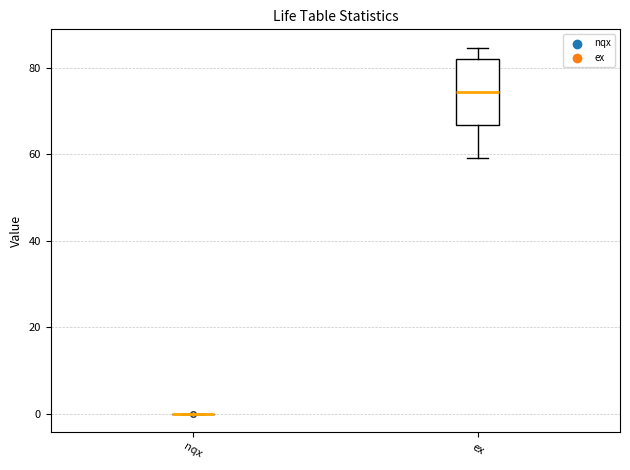

Reading left to right, transcribe this box plot: for each box, give where its median line is, the range the box spans, and where its two whiskers end, as read against the y-axis. The values are not printed on the chart, so give them approximately, as read against the axis.

nqx: box collapsed to a line at 0, whiskers 0 to 0
ex: median 74, box 66 to 82, whiskers 60 to 84